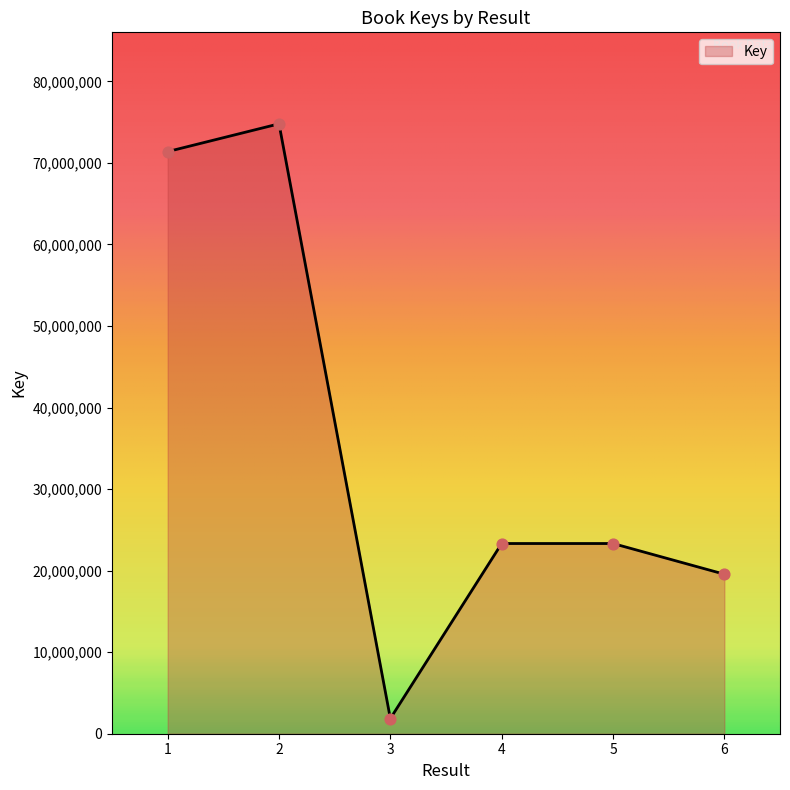

Between 1 and 4, which is larger?

1